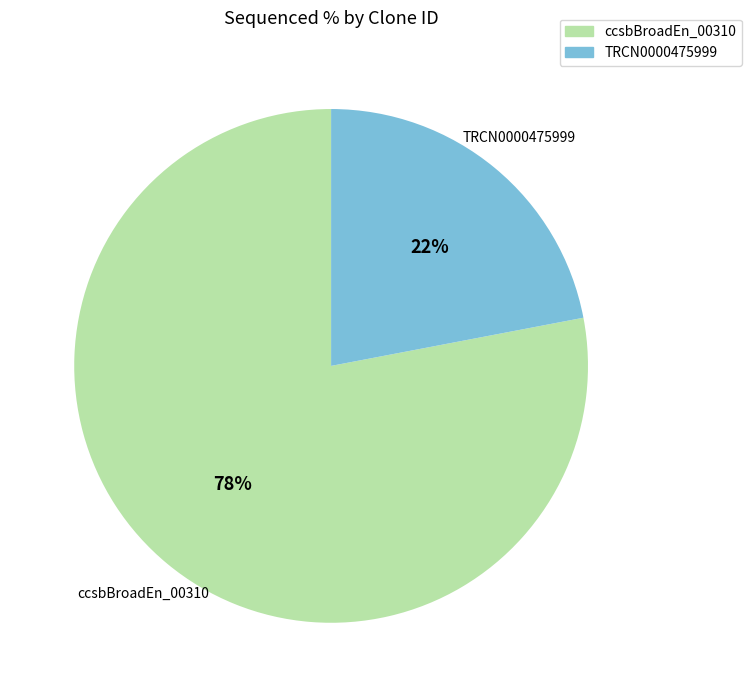

To the nearest percent, what is the average slice percentage?

50%